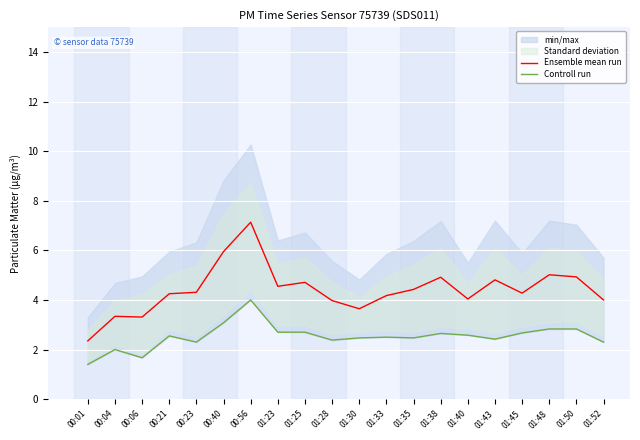

True or false: Ensemble mean run and Controll run cross at least once.

False